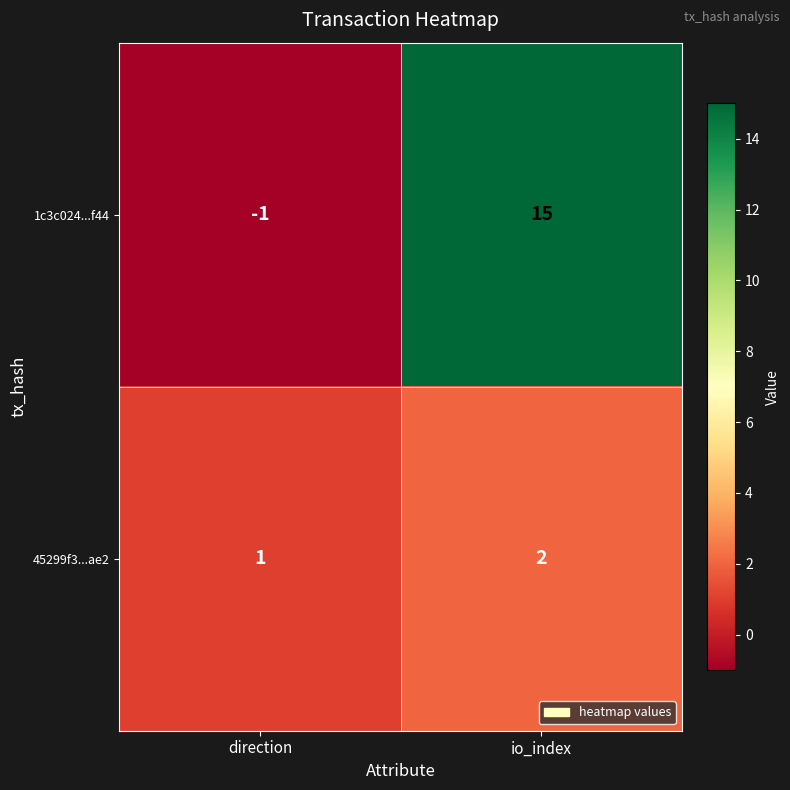

At which category is the sum across all series the highest?

io_index